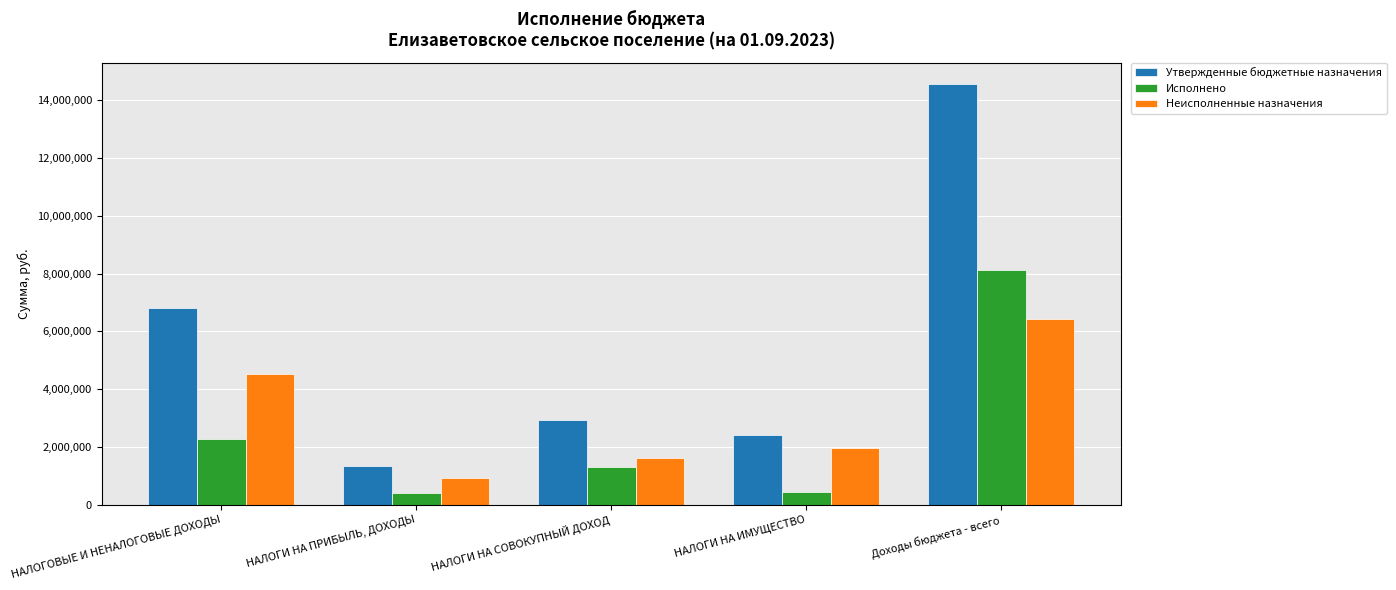

Are the bars grouped side by side (vs. stacked)?

Yes